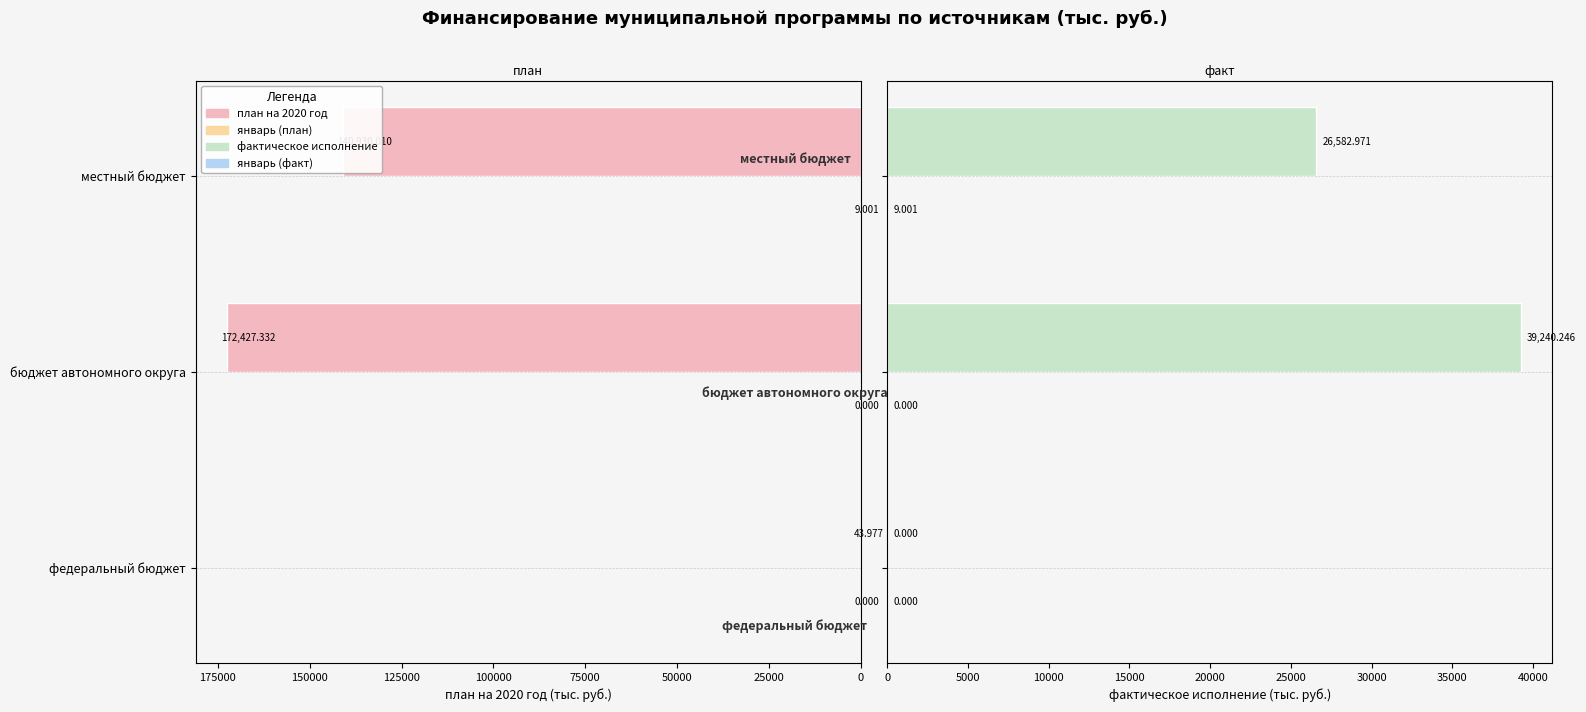

Reading left to right, list all the values displayed in this chart.

план на 2020 год: 44.0	172427.3	140930.0
январь (план): 0.0	0.0	9.0
фактическое исполнение: 0.0	39240.2	26583.0
январь (факт): 0.0	0.0	9.0